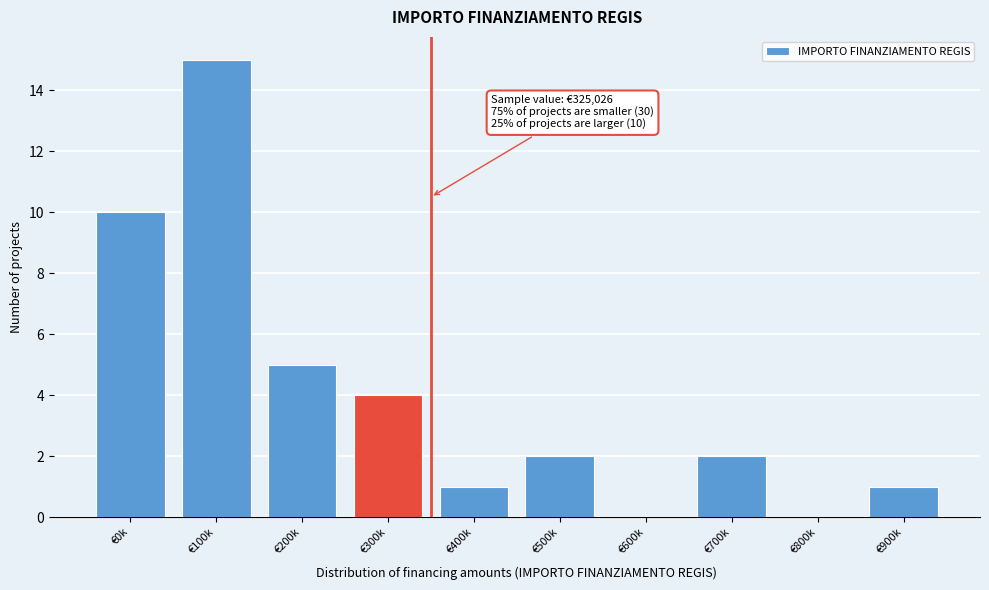

Reading left to right, transcribe all the data shown in this chart.

€0k=10	€100k=15	€200k=5	€300k=4	€400k=1	€500k=2	€600k=0	€700k=2	€800k=0	€900k=1